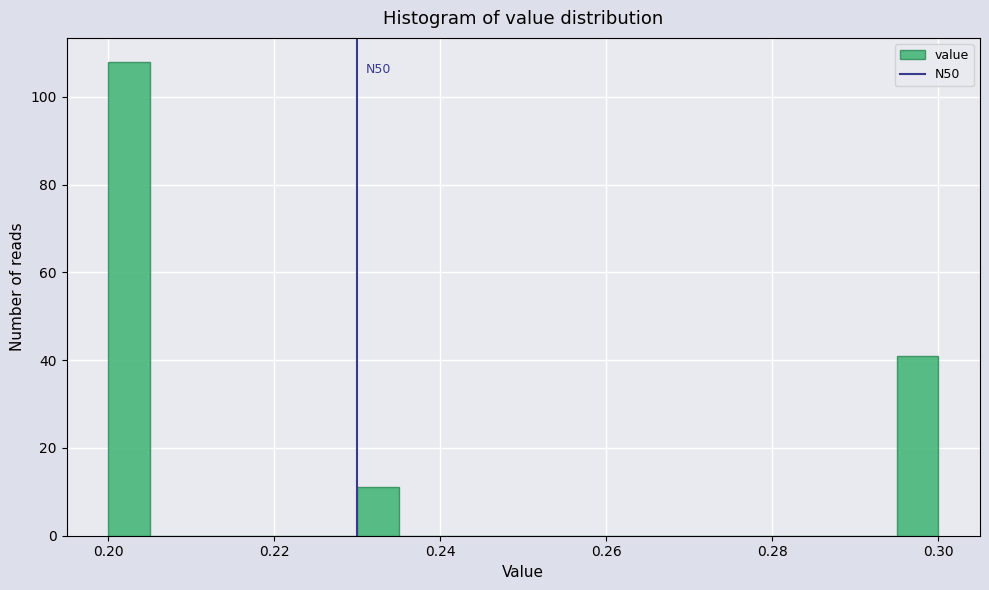

Read against the x-axis, roughly where is the centre of the tallest bar?

0.202